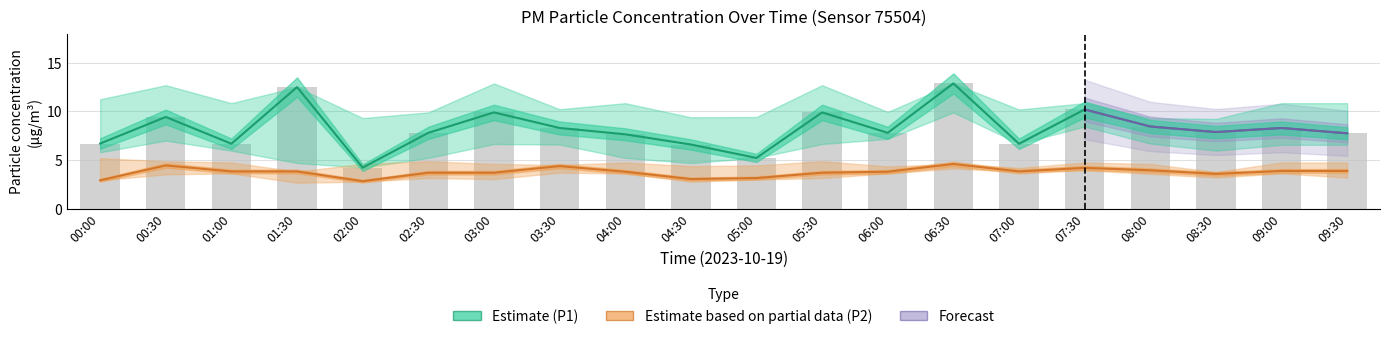

What is the label of the 10th bar from the right?

05:00